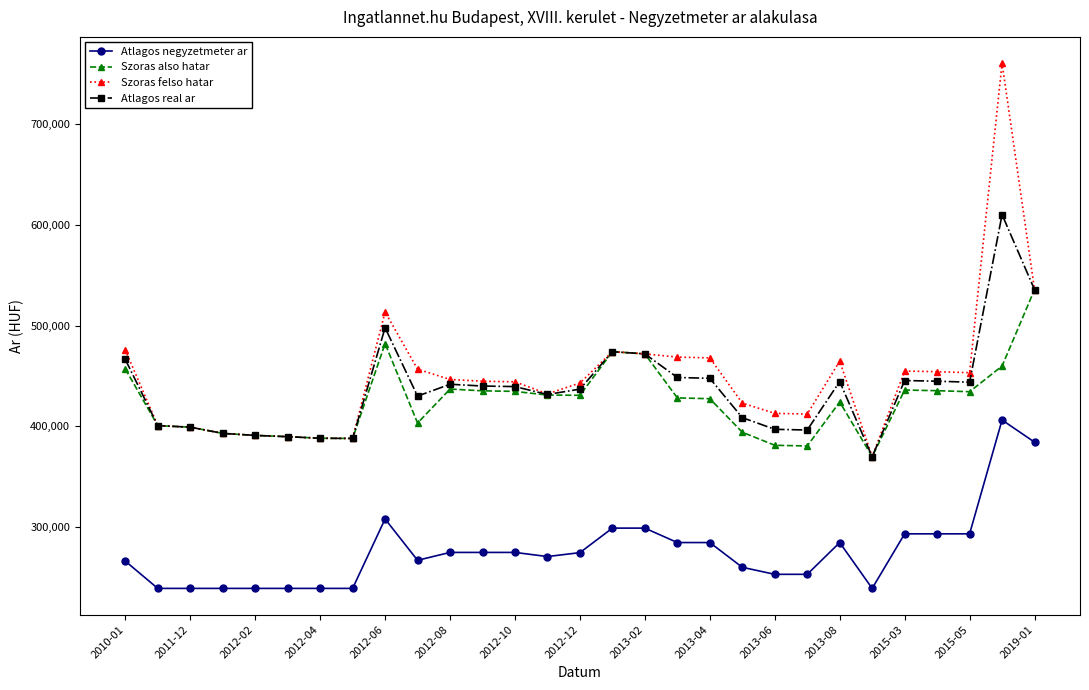

Which series has the widest spread of values?

Szoras felso hatar